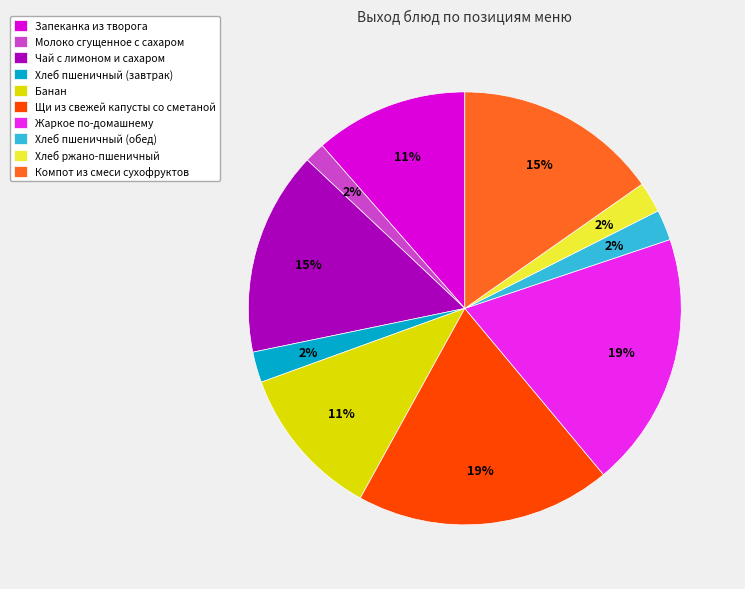

Which has a higher value, Хлеб пшеничный (завтрак) or Банан?

Банан